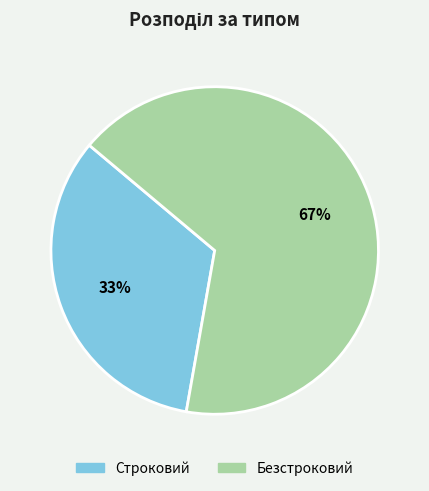

To the nearest percent, what is the average slice percentage?

50%